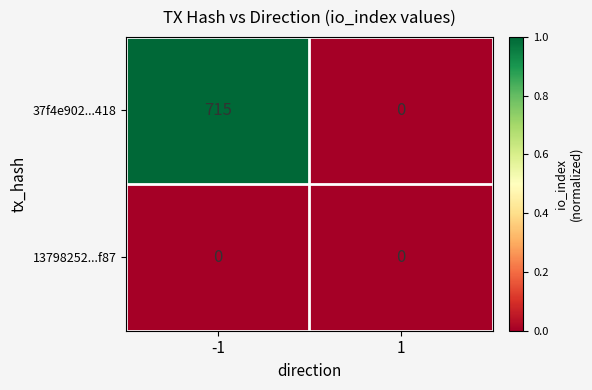

Which series changed the most between -1 and 1?

37f4e902...418